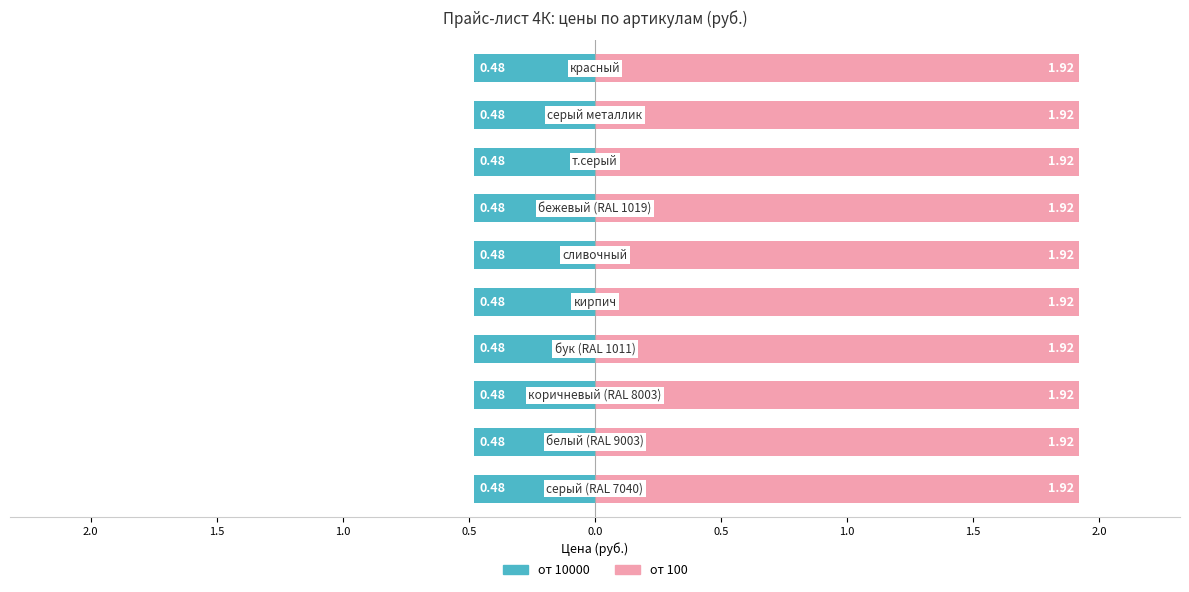

What is the label of the 5th bar from the left?

кирпич